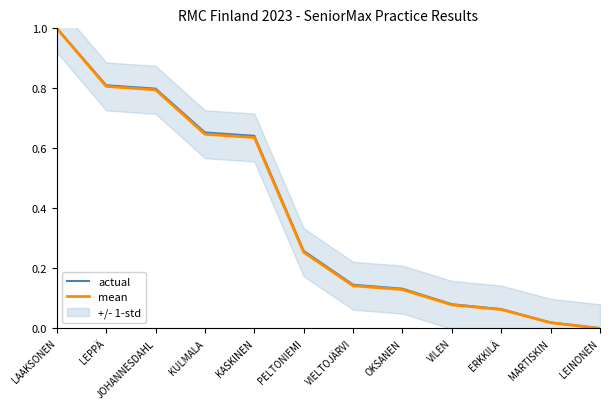

Which category has the lowest value in the actual series?

LEINONEN